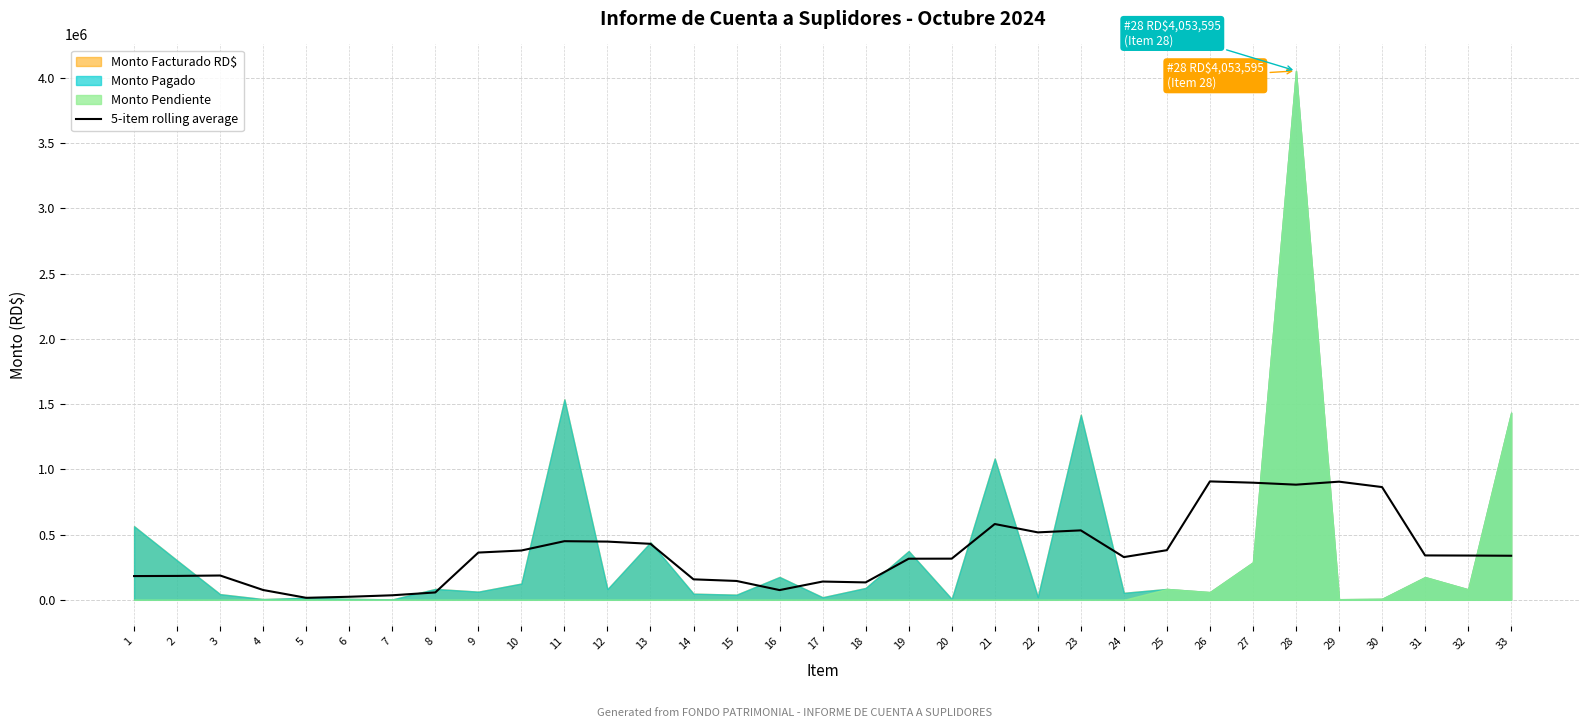

The value of 5-item rolling average at 20 is 315463.2. True or false?

True